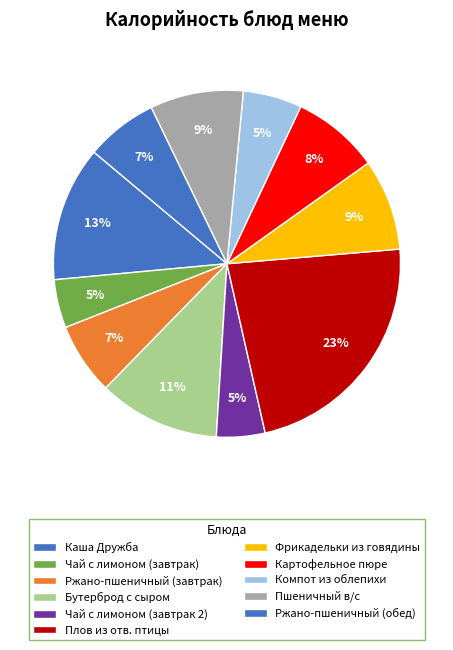

Count the number of slices in the pie.

11